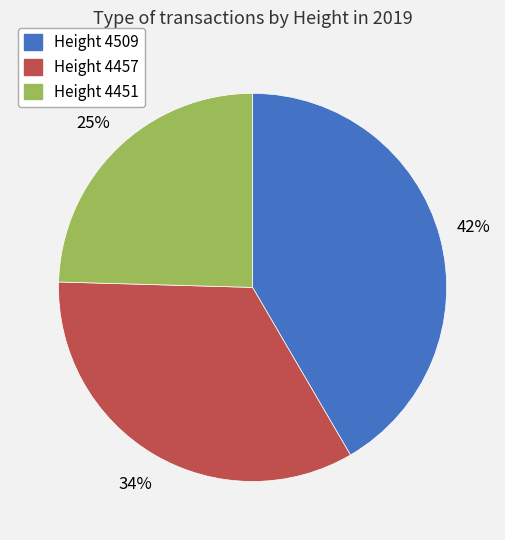

To the nearest percent, what portion does Height 4457 represent?

34%